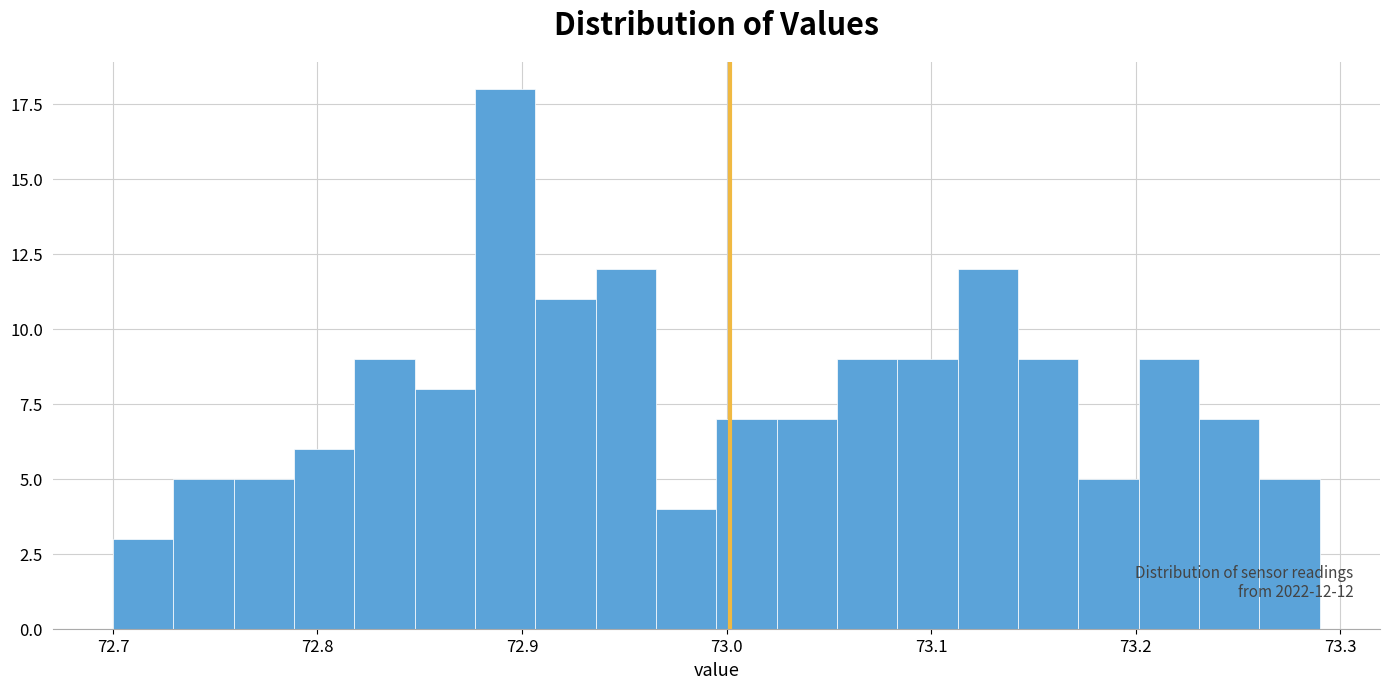

Read against the x-axis, roughly where is the centre of the tallest bar?

72.89